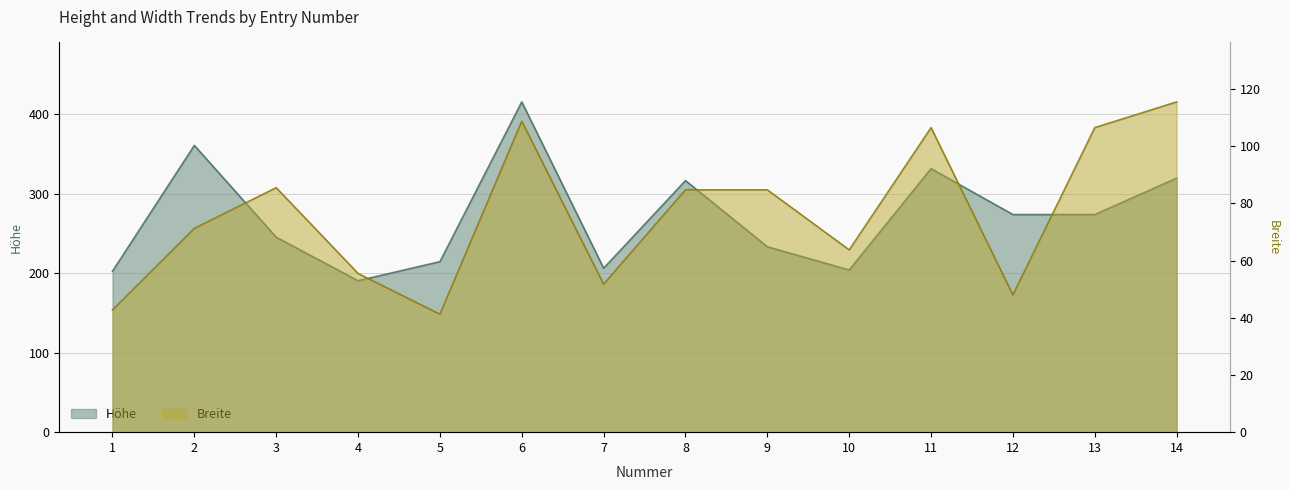

Rank the series by their average value, from lowest to highest.

Breite, Höhe